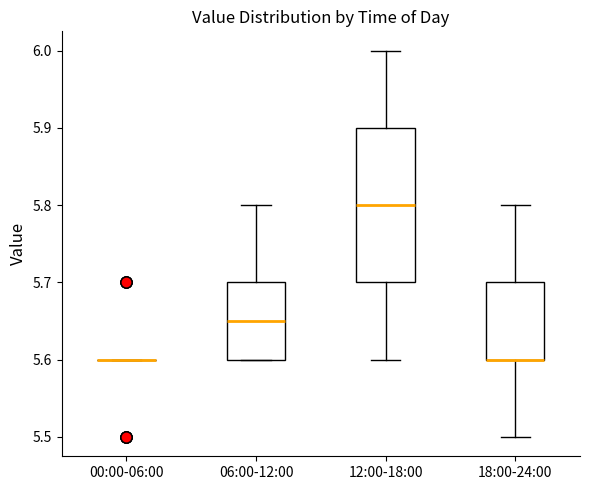

Reading left to right, read every box against the y-axis: the position of its median line, the range the box covers, and the ends of its whiskers. The values are not printed on the chart, so give them approximately, as read against the axis.

00:00-06:00: box collapsed to a line at 5.60, whiskers 5.60 to 5.60
06:00-12:00: median 5.65, box 5.60 to 5.70, whiskers 5.60 to 5.80
12:00-18:00: median 5.80, box 5.70 to 5.90, whiskers 5.60 to 6.00
18:00-24:00: median 5.60 (drawn on the box's lower edge), box 5.60 to 5.70, whiskers 5.50 to 5.80